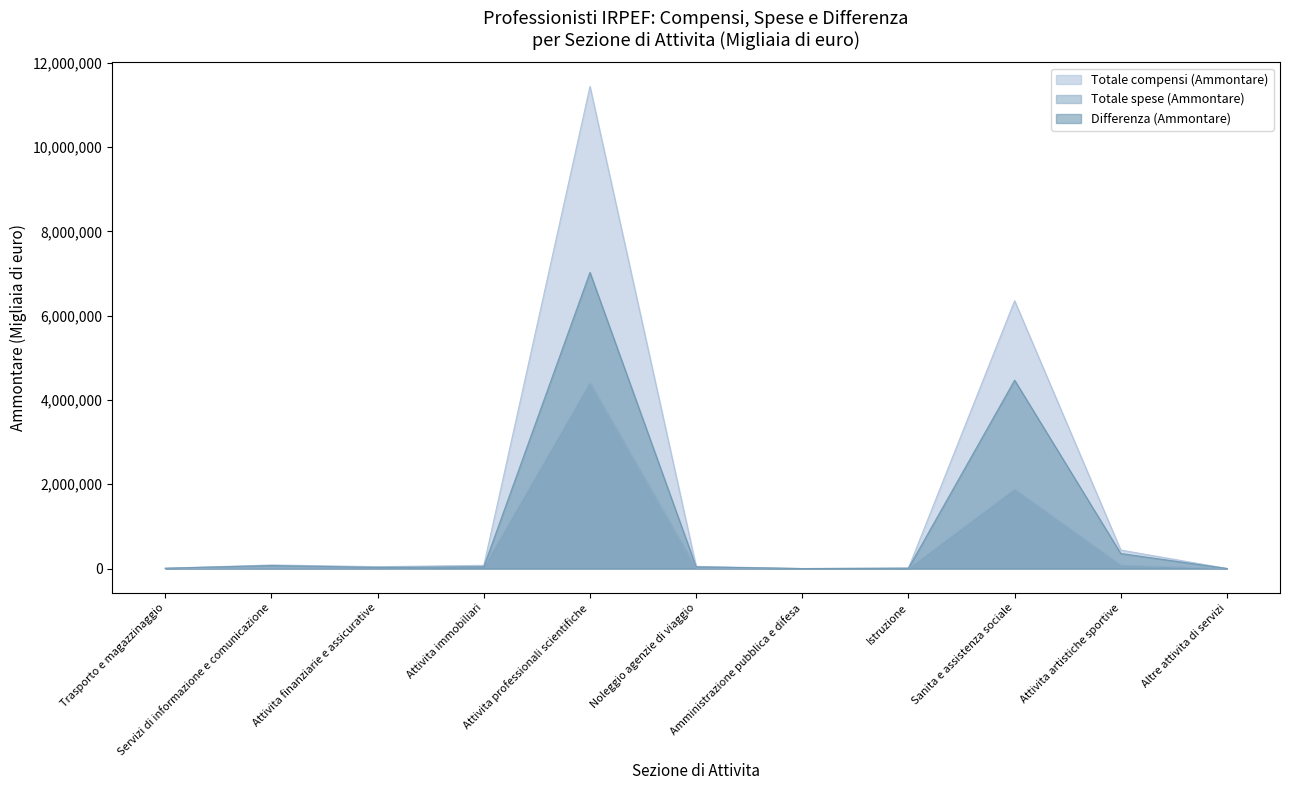

How many lines are shown in the chart?

3